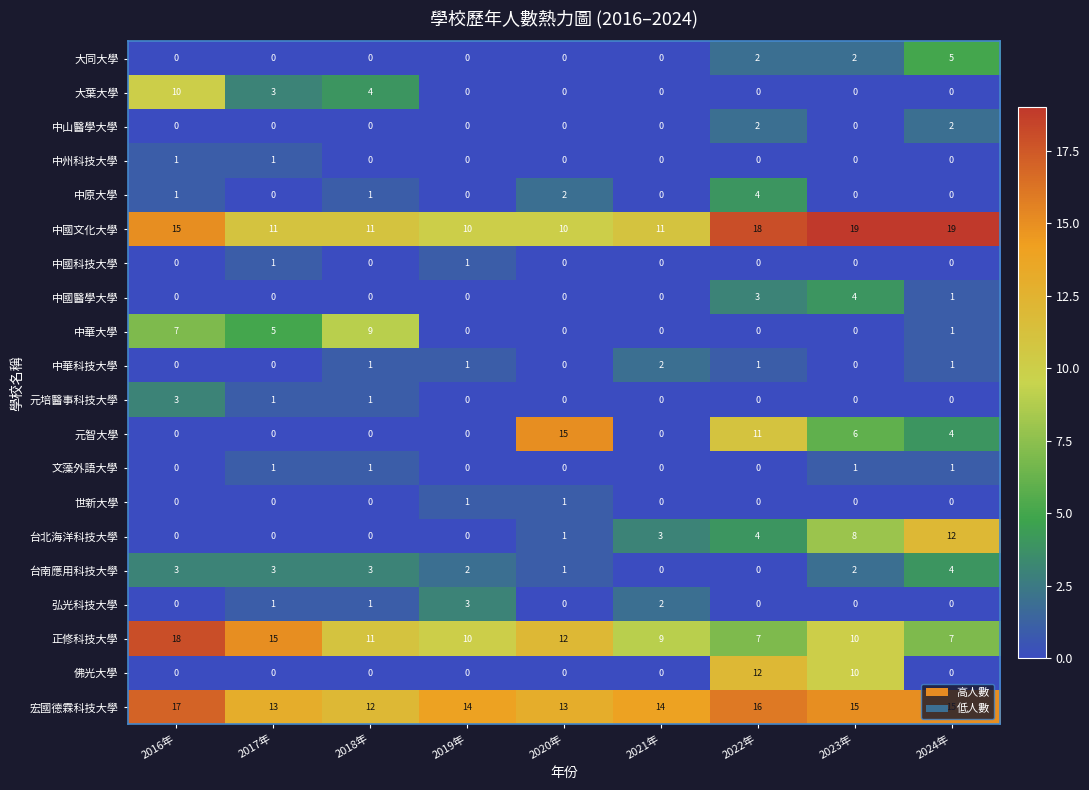

What is the total value across all series at 2022年?

80